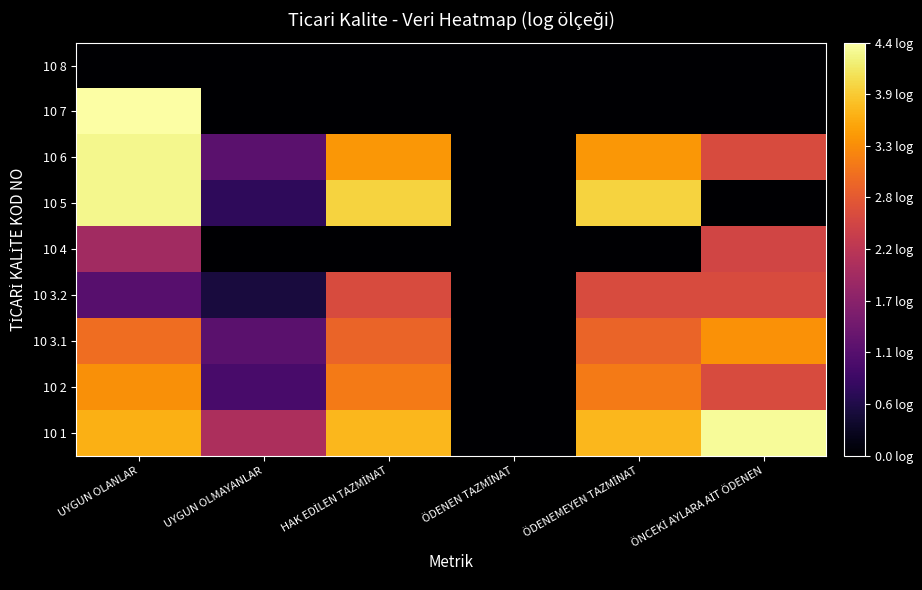

What is the total value across all series at UYGUN OLANLAR?

26.0